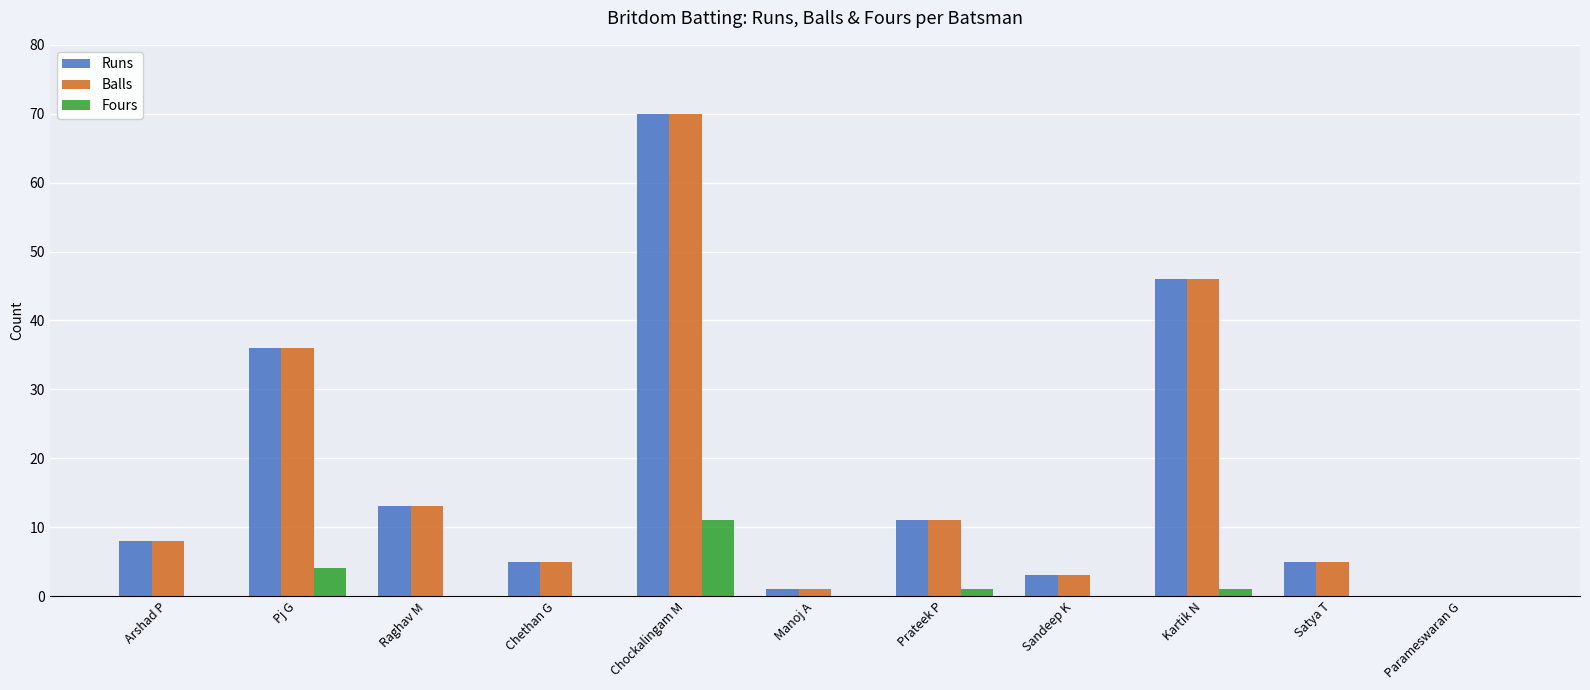

At which label is Runs closest to 35?

Pj G